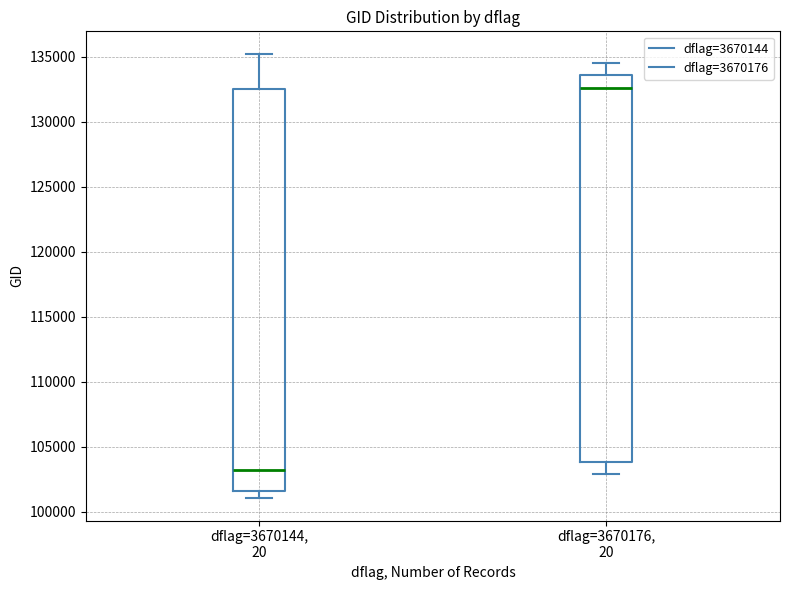

Reading left to right, read every box against the y-axis: the position of its median line, the range the box covers, and the ends of its whiskers. The values are not printed on the chart, so give them approximately, as read against the axis.

dflag=3670144, 20: median 103500, box 101500 to 132500, whiskers 101000 to 135000
dflag=3670176, 20: median 132500, box 104000 to 133500, whiskers 103000 to 134500